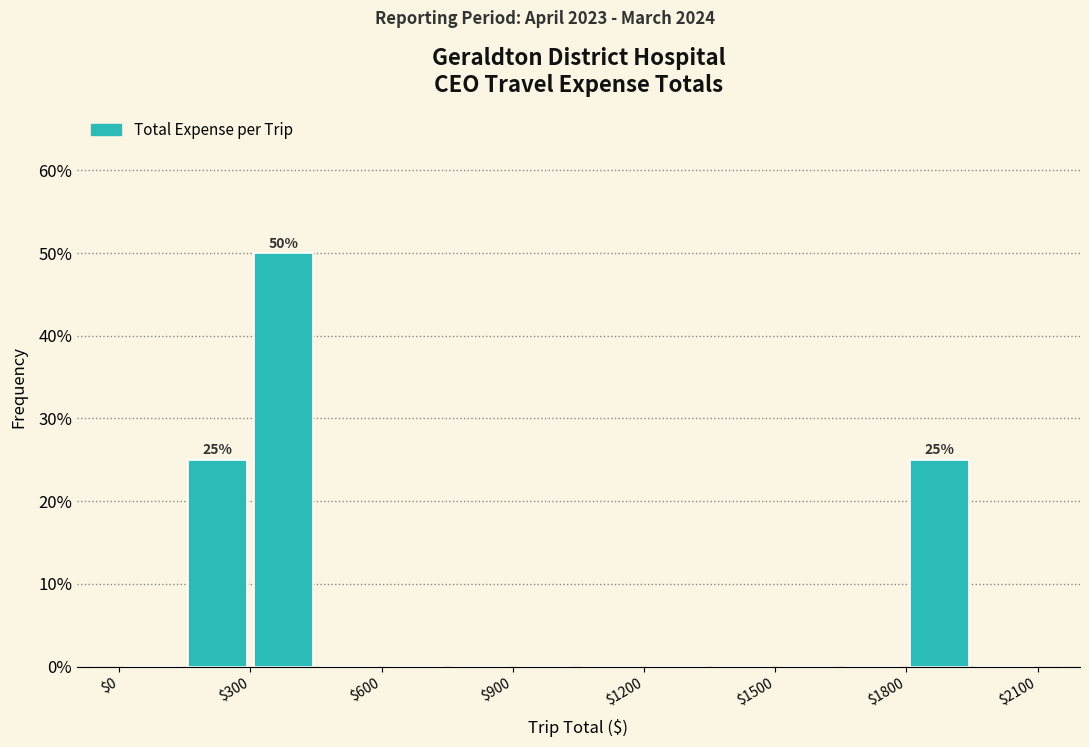

Read against the x-axis, roughly where is the centre of the tallest bar?

400